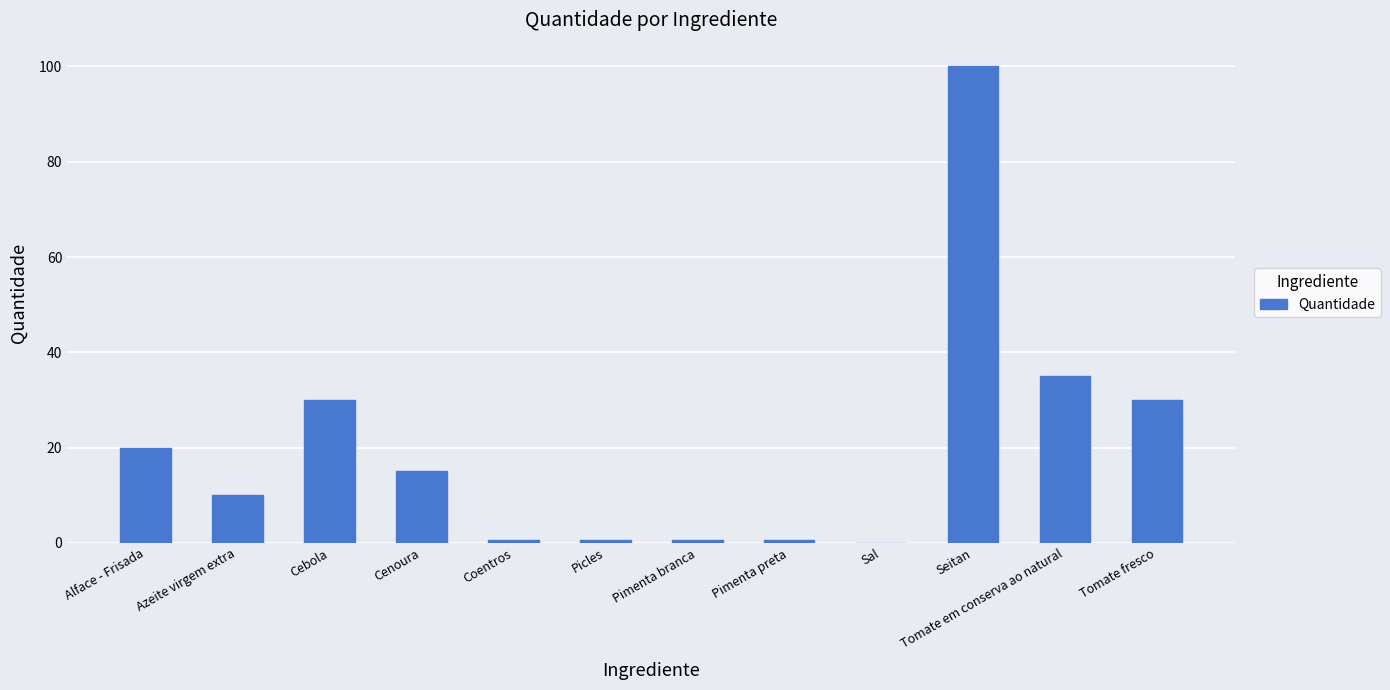

Reading right to left, transcribe all the data shown in this chart.

30.0	35.0	100.0	0.1	0.5	0.5	0.5	0.5	15.0	30.0	10.0	20.0